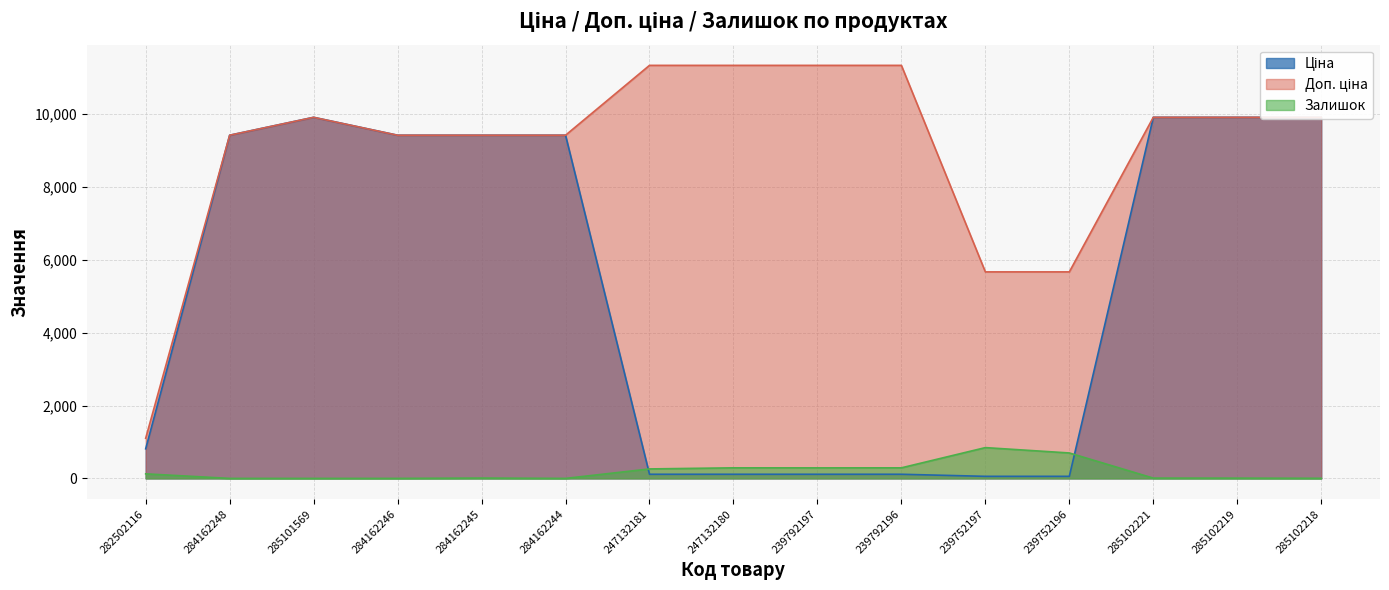

List the series in order of their peak value, lowest first.

Залишок, Ціна, Доп. ціна